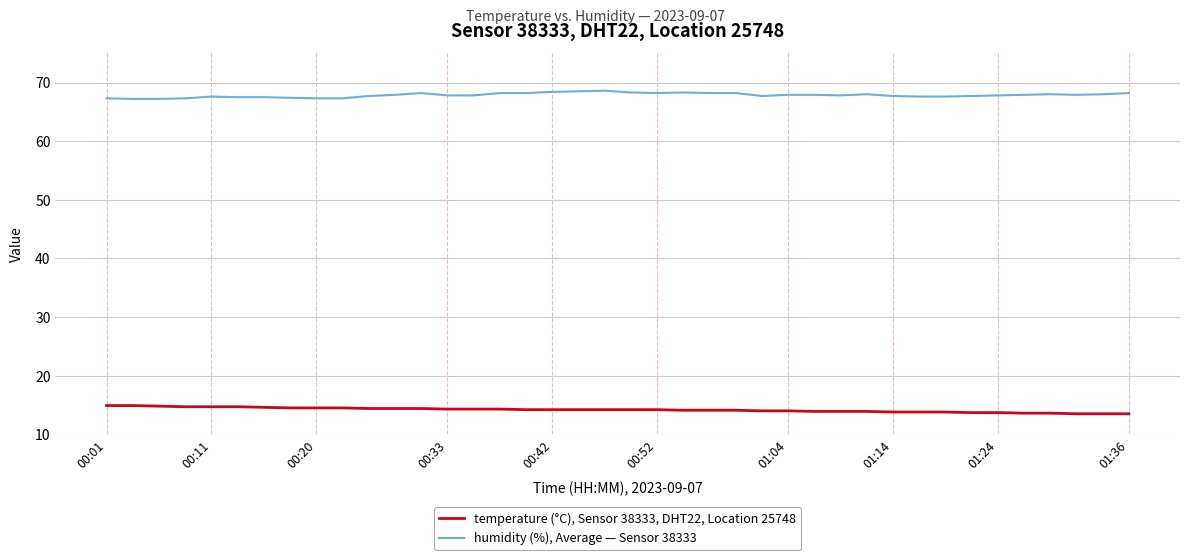

True or false: humidity (%), Average — Sensor 38333 and temperature (°C), Sensor 38333, DHT22, Location 25748 intersect in this chart.

False